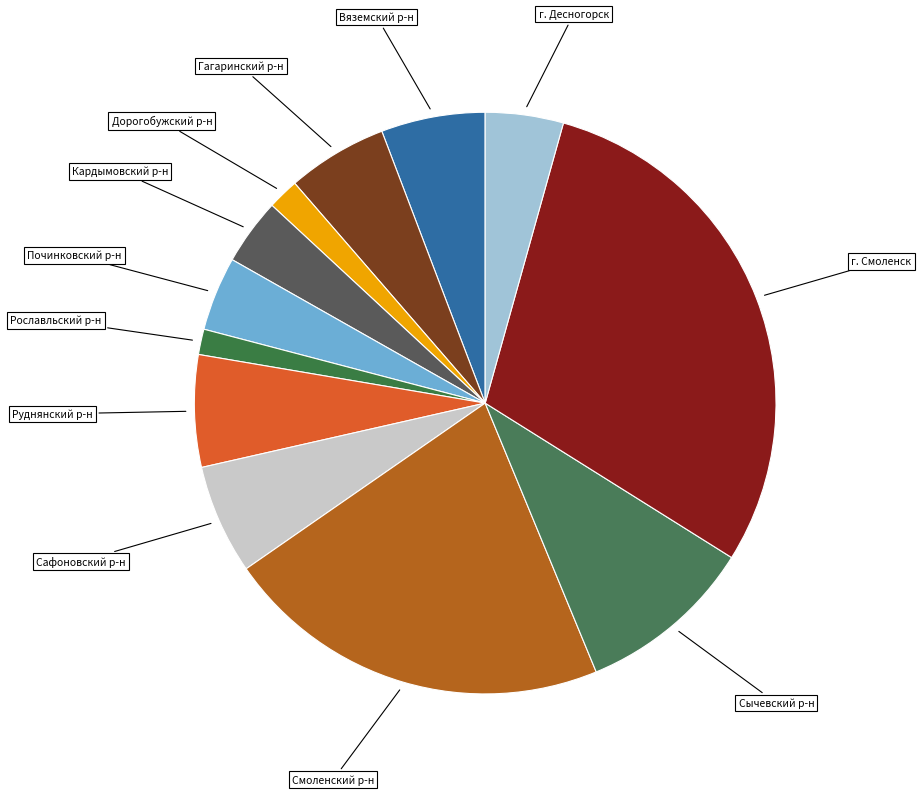

Is it true that Сафоновский р-н is 6% of the pie?

True